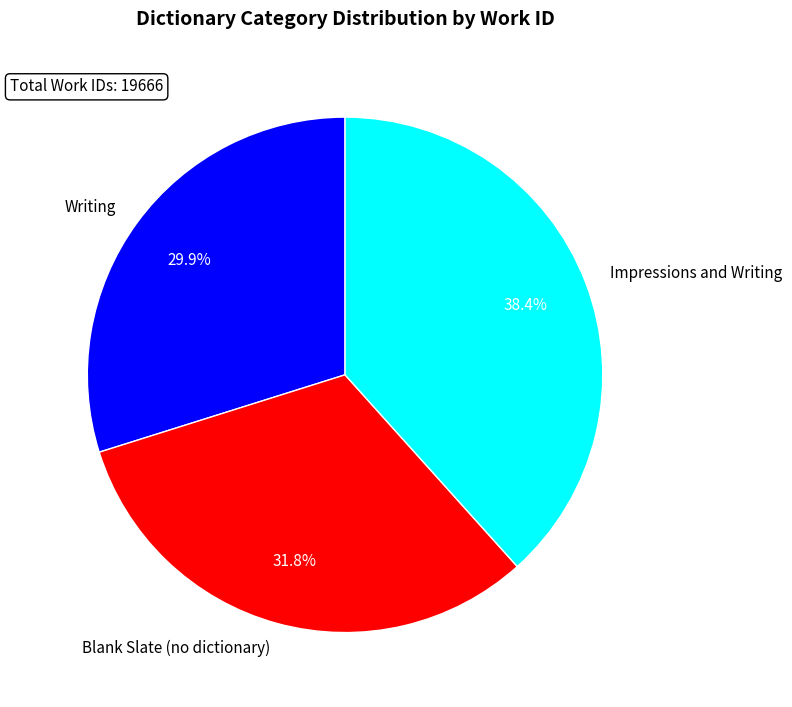

Count the number of slices in the pie.

3